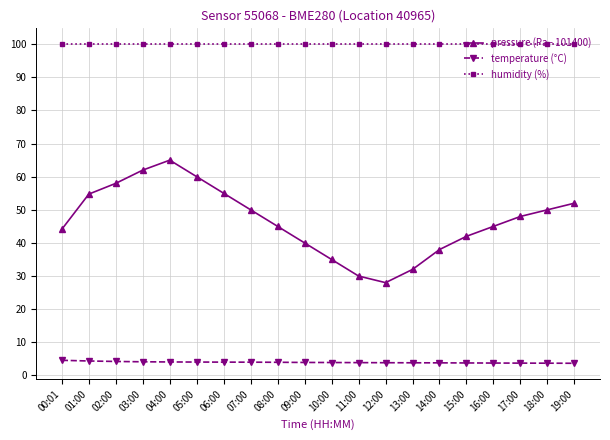

What is the sum of all humidity (%) values?

2000.0